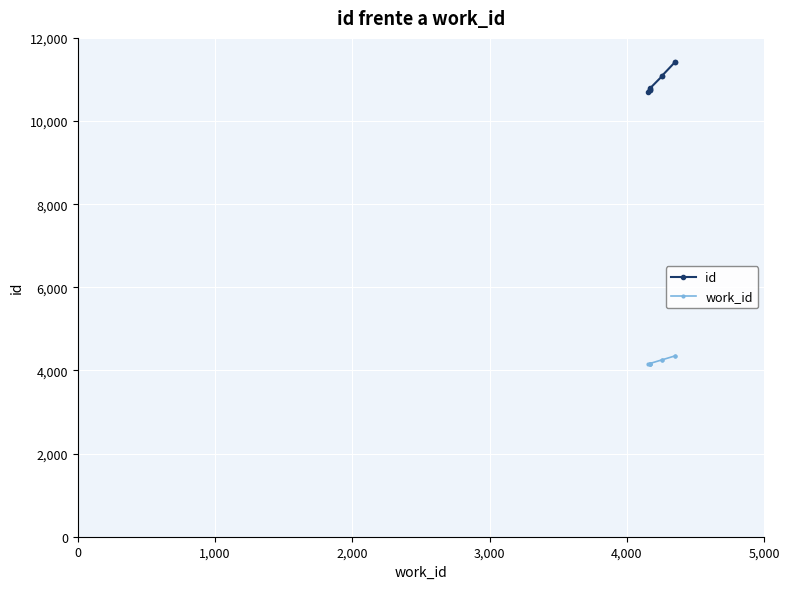

True or false: work_id has more than 0 points higher than both neighbors.

False